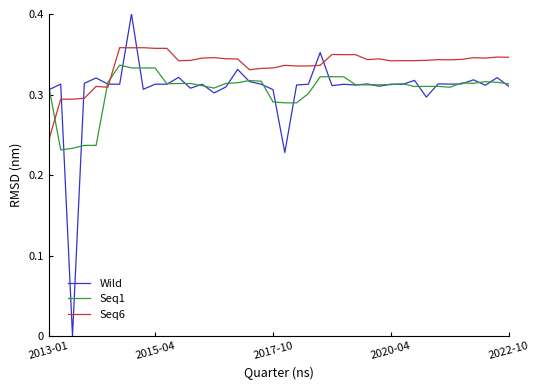

True or false: Seq1 and Seq6 intersect in this chart.

True